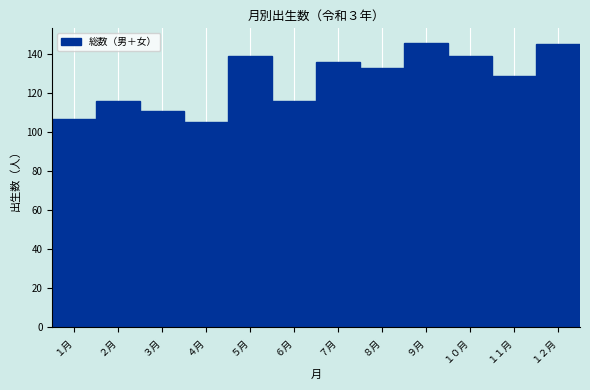

Reading left to right, transcribe all the data shown in this chart.

107	116	111	105	139	116	136	133	146	139	129	145